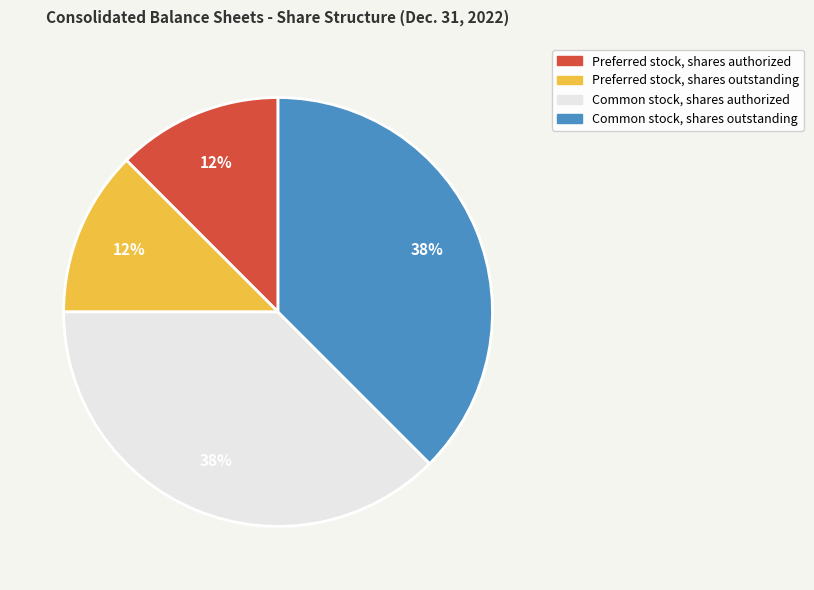

To the nearest percent, what is the average slice percentage?

25%